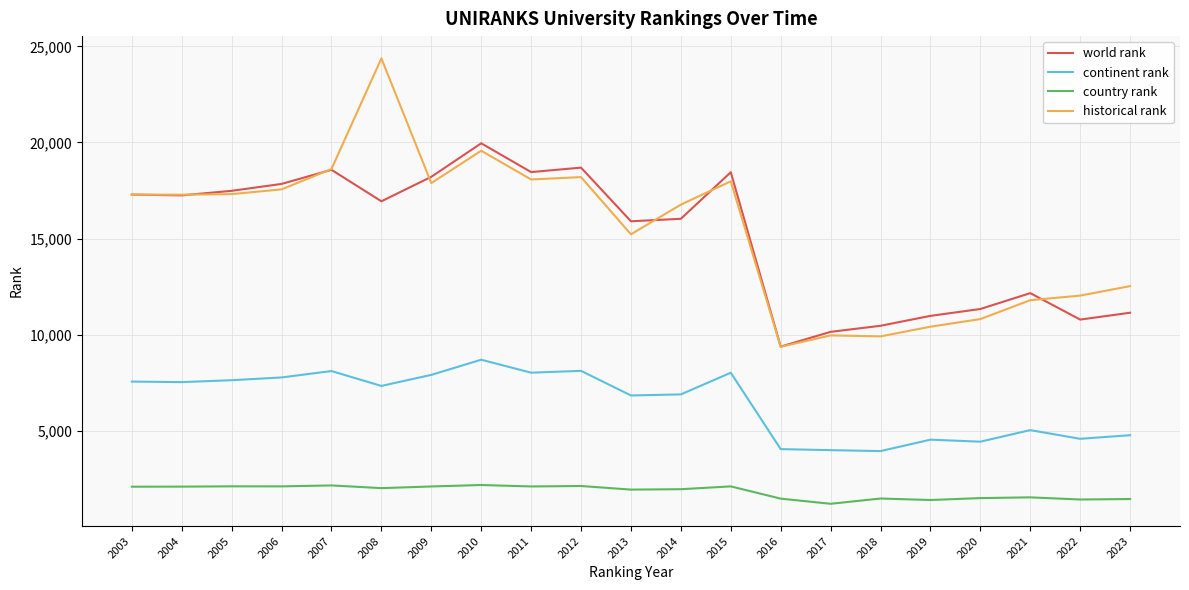

Is it true that historical rank equals 19568.5 at 2010?

True